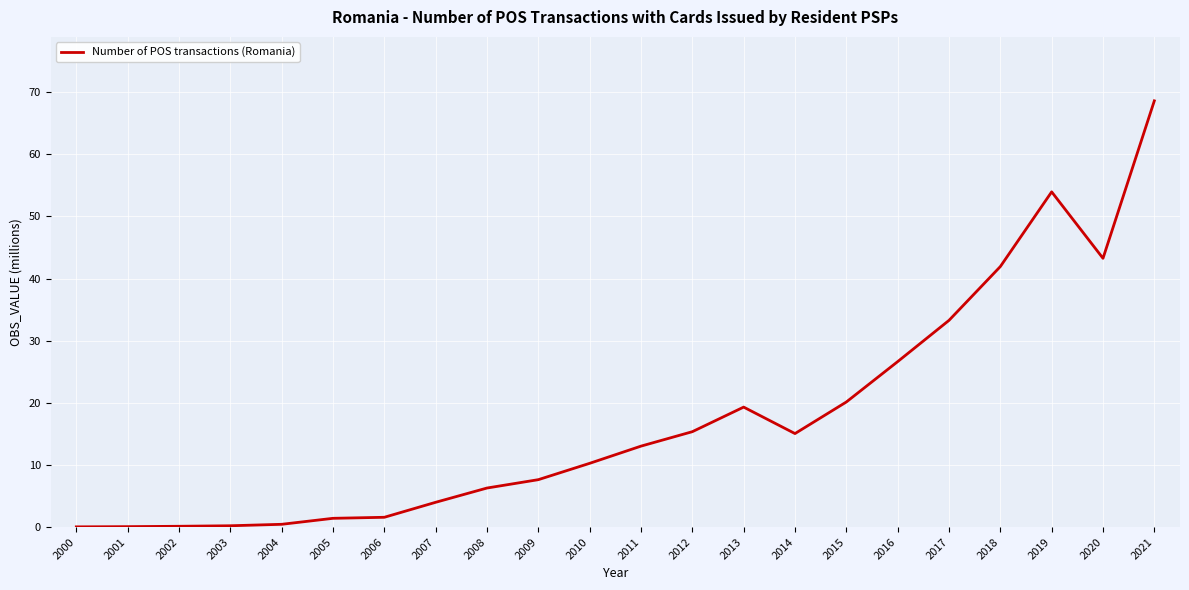

Is it true that the value at 2021 is 31.3?

False